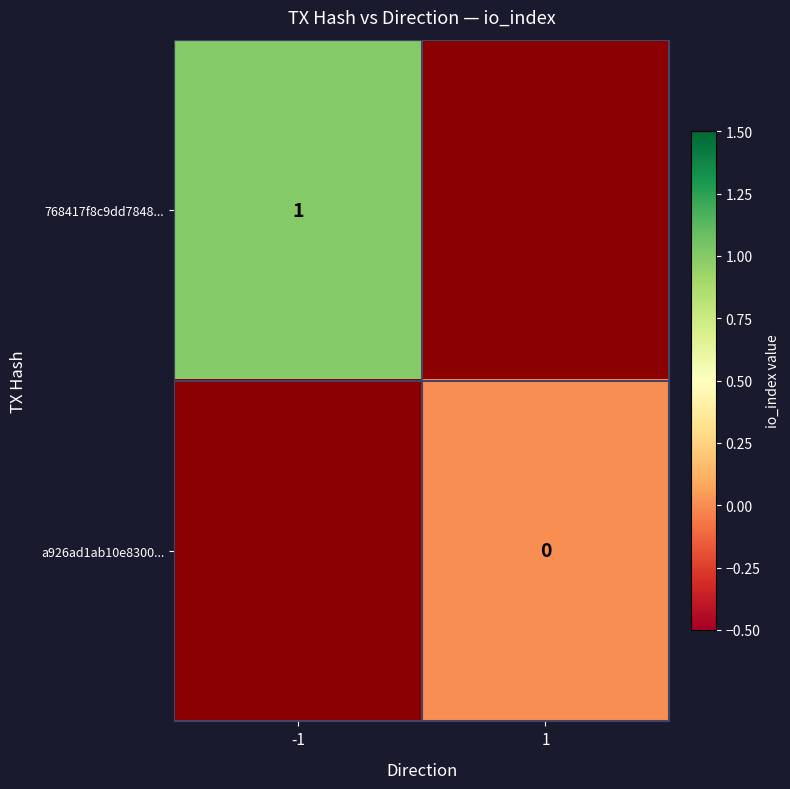

Is it true that 768417f8c9dd7848... equals 2 at -1?

False